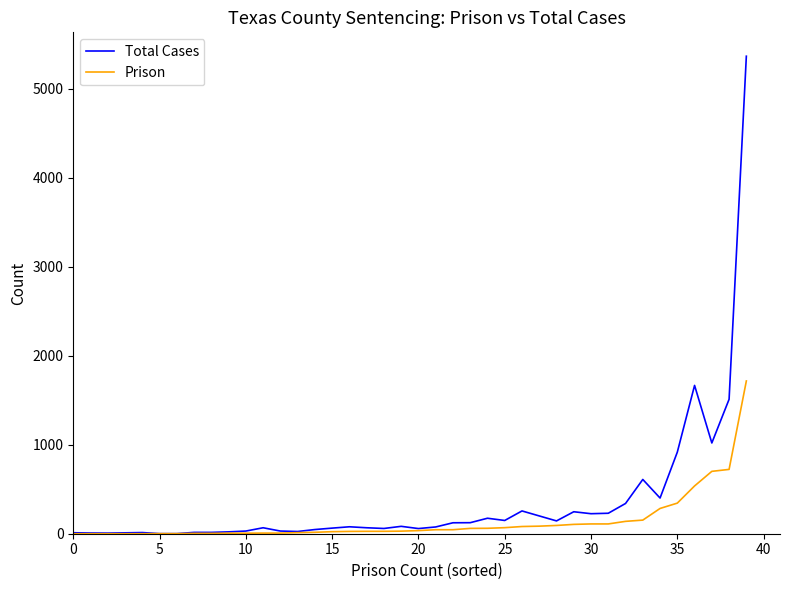

What is the average value of the Total Cases series?

362